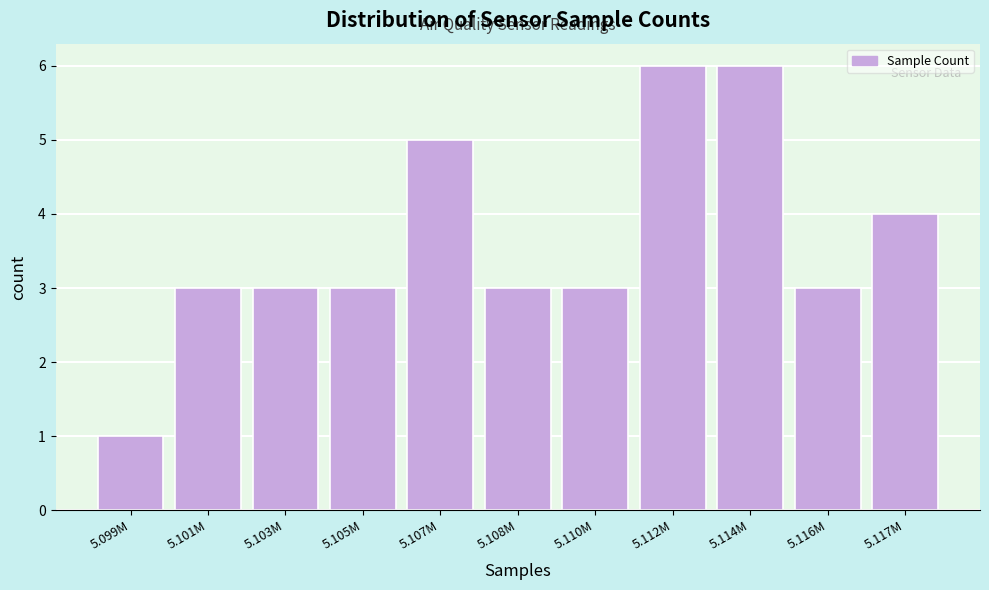

Reading left to right, what are all the values shown in this chart?

1	3	3	3	5	3	3	6	6	3	4